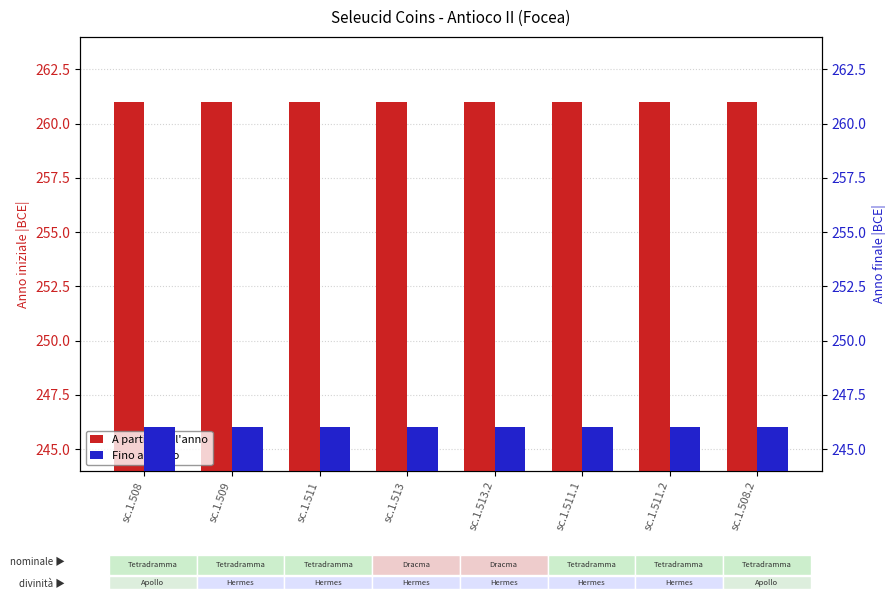

What is the smallest value displayed?

246